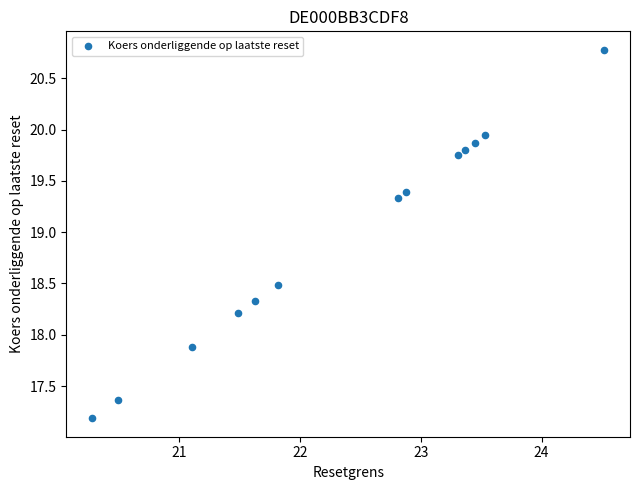

What Y value in the scatter plot is closest to 18?

17.9